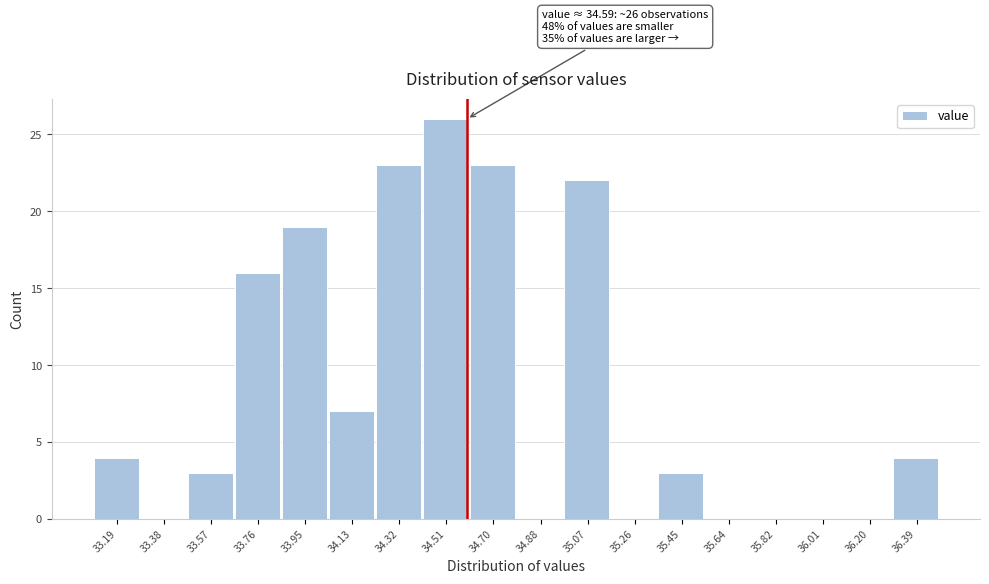

Over which range of the x-axis is the bar tallest?

34.42 to 34.60